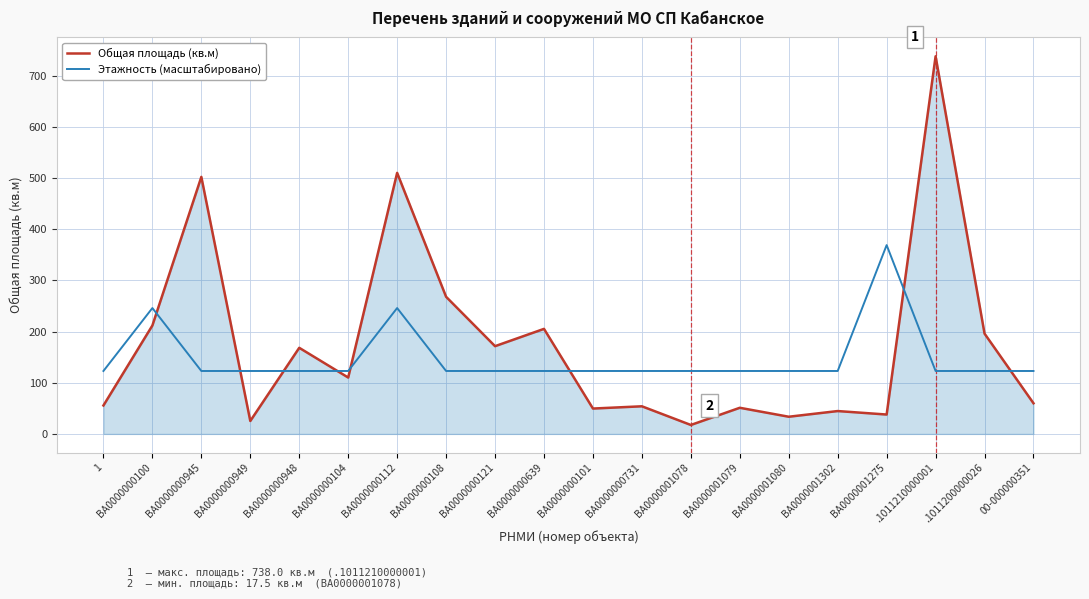

Is it true that Этажность (масштабировано) equals 73.1 at ВА0000000731?

False